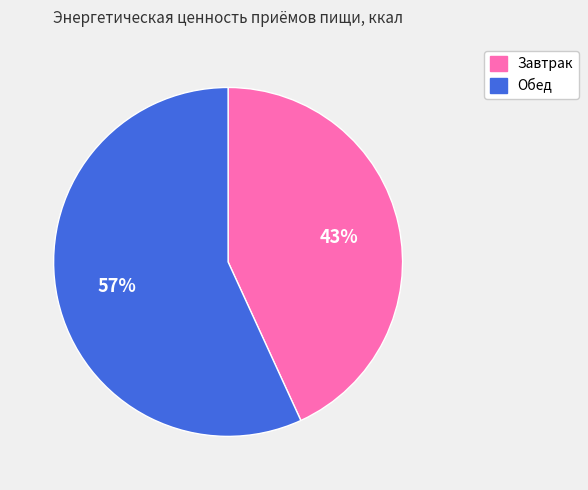

How many slices are in this pie chart?

2